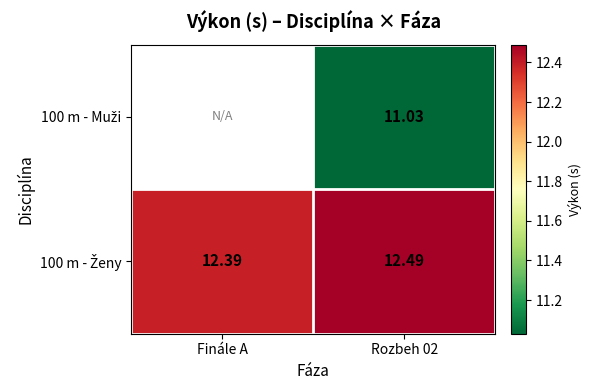

Rank the series at Rozbeh 02 from lowest to highest value.

100 m - Muži, 100 m - Ženy